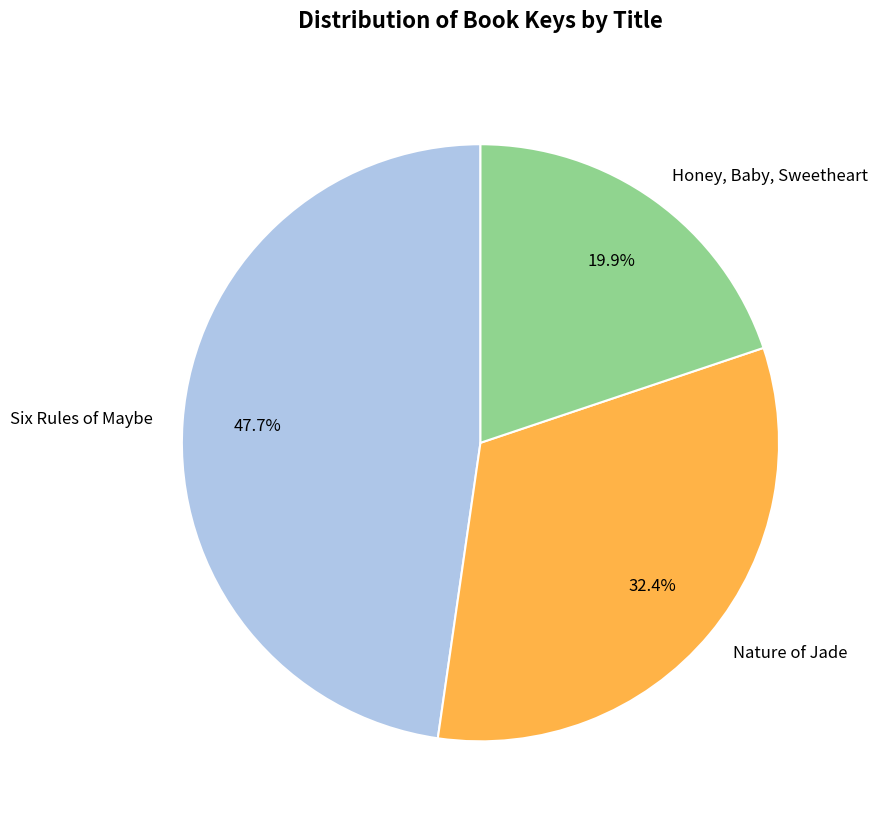

Which category has the biggest portion of the pie?

Six Rules of Maybe